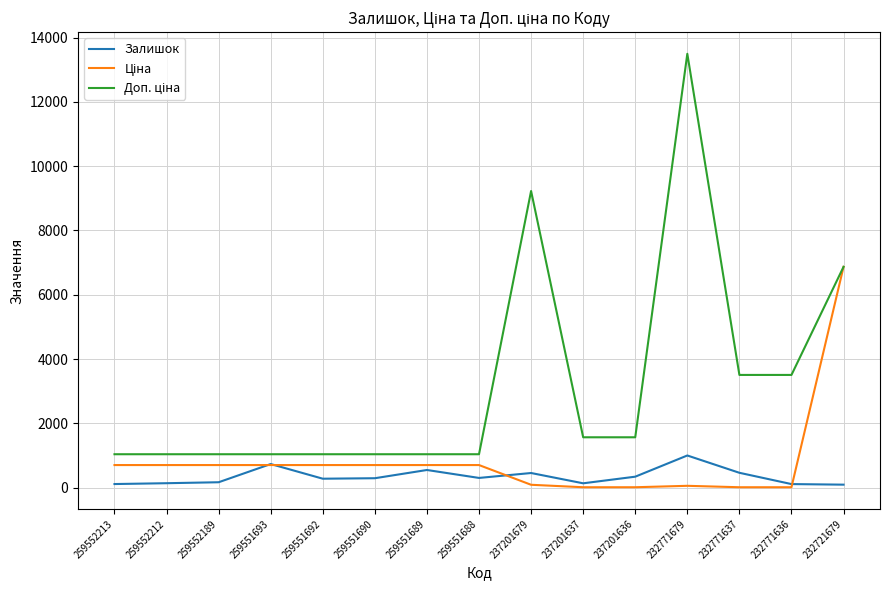

What is the highest value of the Залишок series?

1003.0